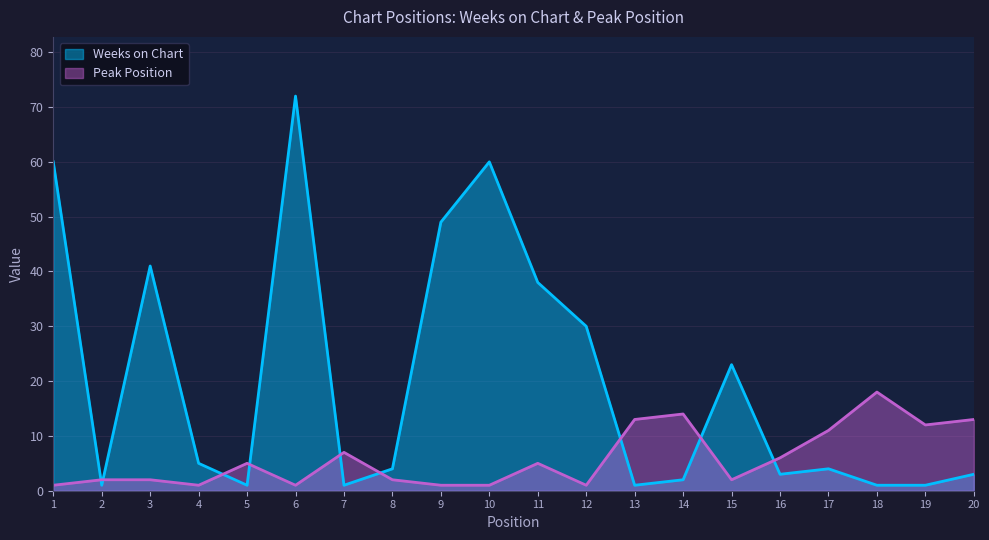

At which category does Peak Position reach its first local peak?

5